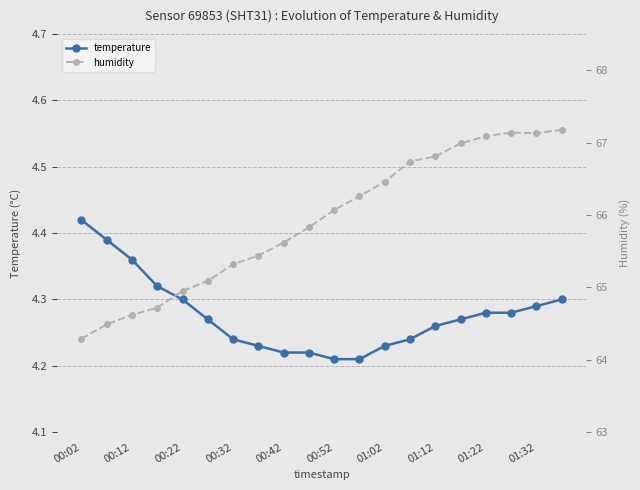

Is it true that temperature equals 2.0 at 00:52?

False